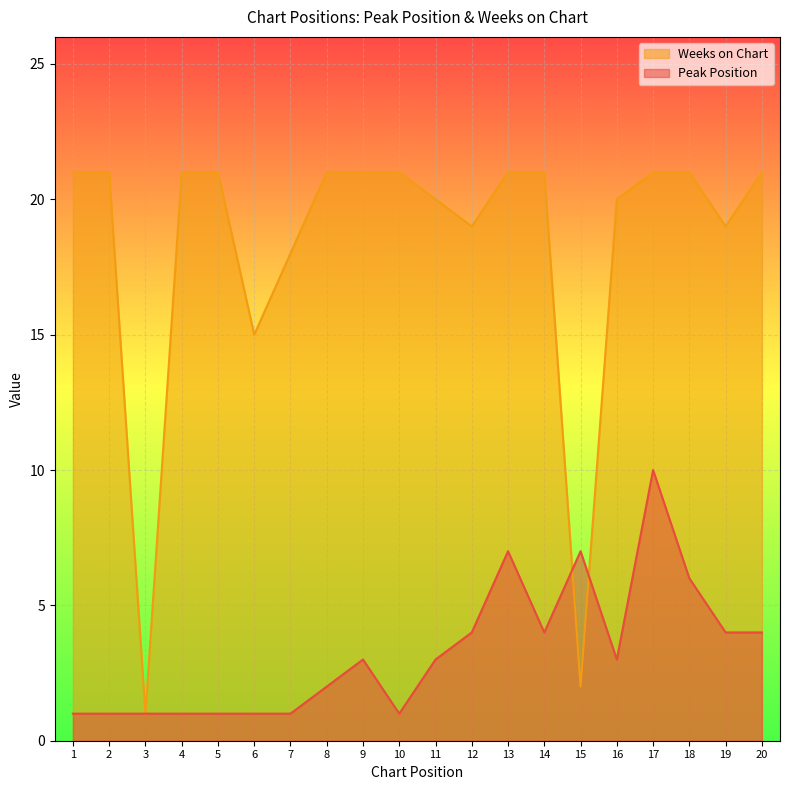

Reading left to right, what are all the values shown in this chart?

Peak Position: 1=1	2=1	3=1	4=1	5=1	6=1	7=1	8=2	9=3	10=1	11=3	12=4	13=7	14=4	15=7	16=3	17=10	18=6	19=4	20=4
Weeks on Chart: 1=21	2=21	3=1	4=21	5=21	6=15	7=18	8=21	9=21	10=21	11=20	12=19	13=21	14=21	15=2	16=20	17=21	18=21	19=19	20=21